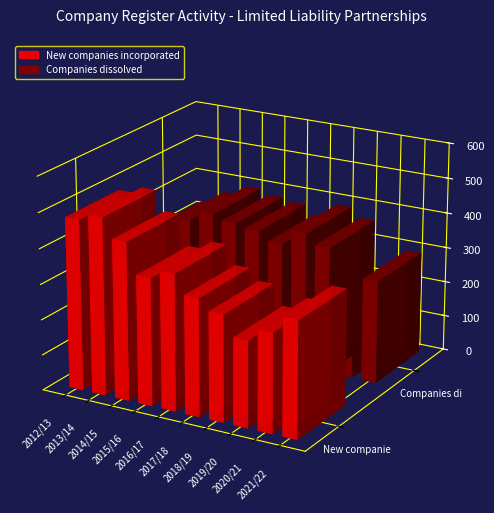

True or false: Companies dissolved has a value of 177 at 2012/13.

False